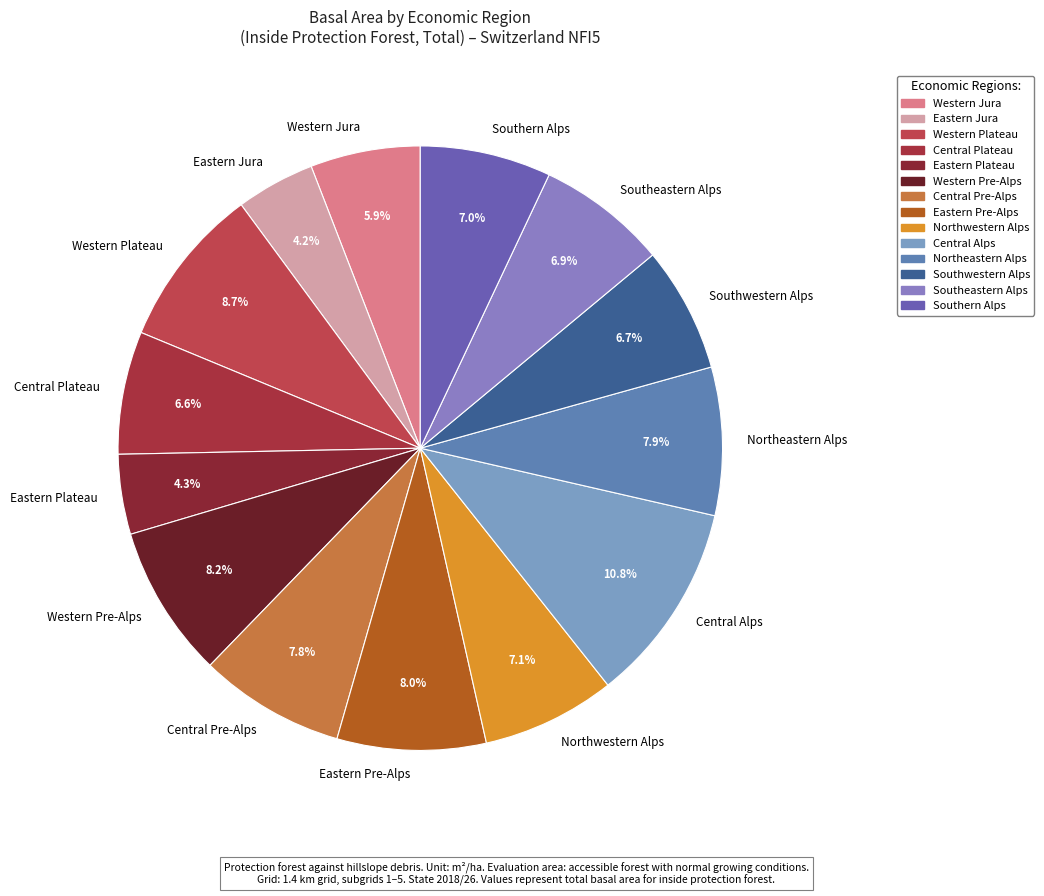

Do Southwestern Alps and Central Plateau together represent more than half of the pie?

No